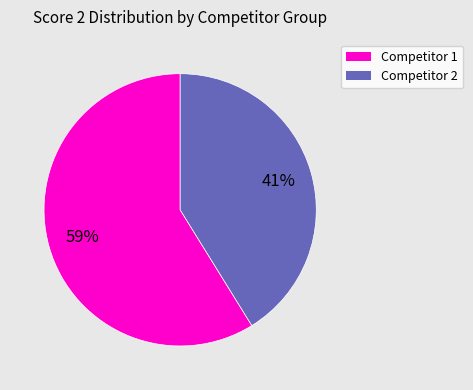

To the nearest percent, what is the average slice percentage?

50%